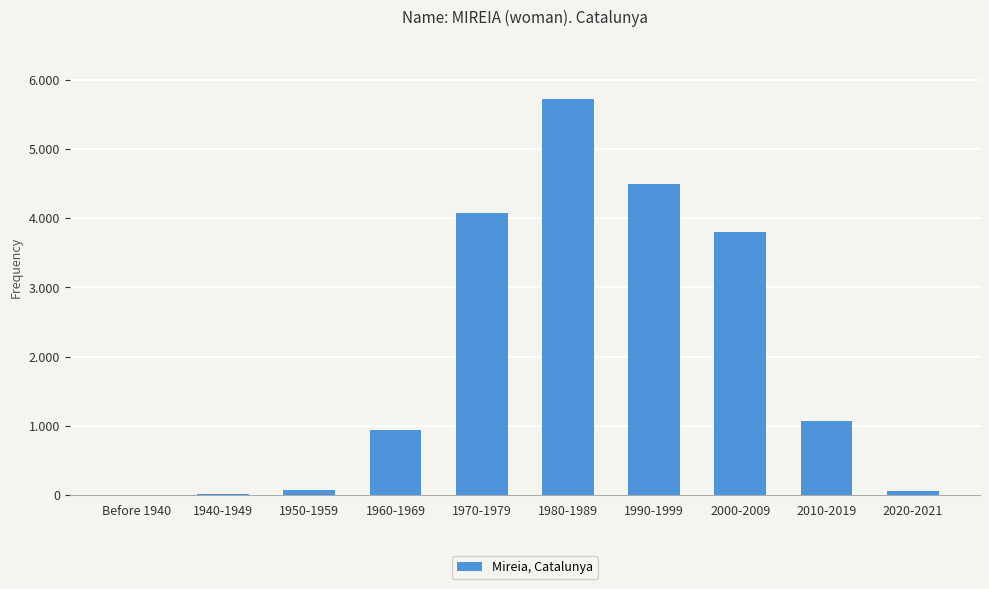

True or false: the data shows 2177 at 1980-1989.

False